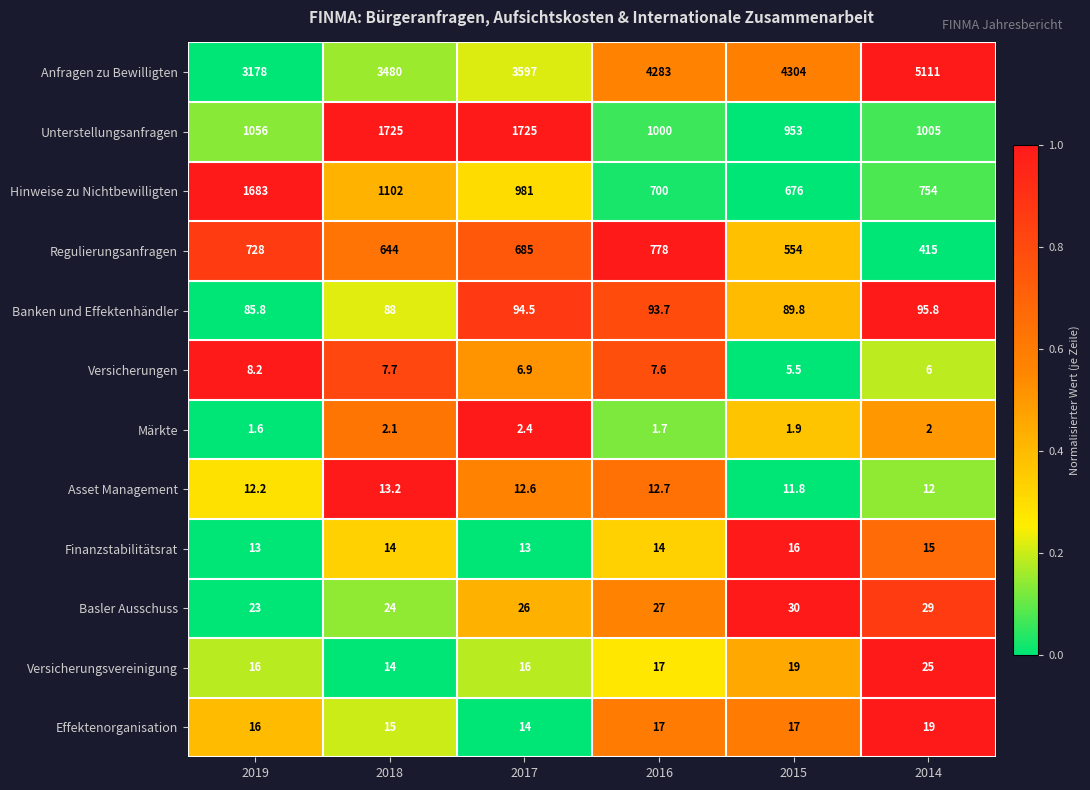

What is the difference between the maximum and minimum values in the Asset Management series?

1.4